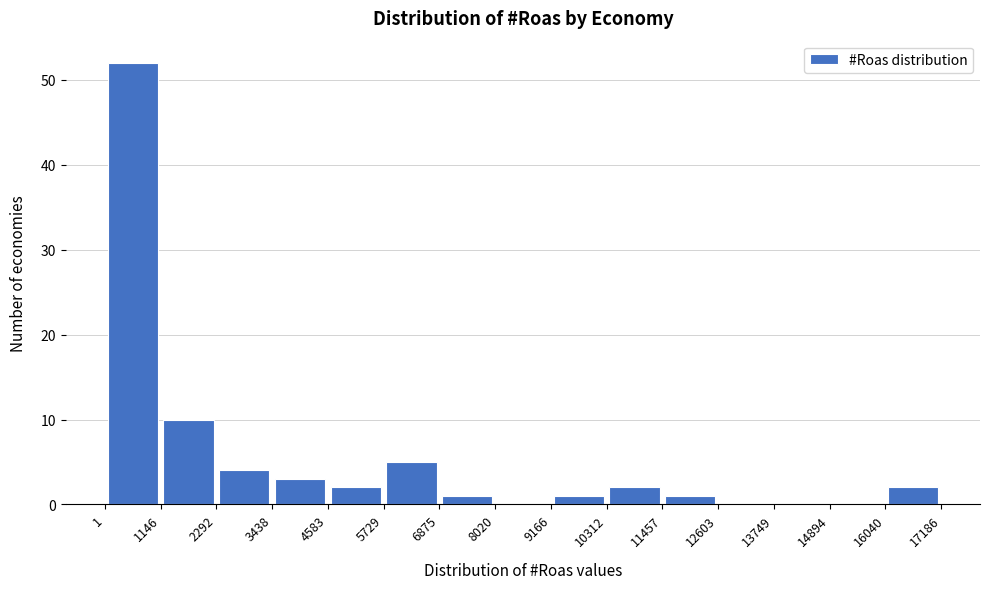

Which range on the x-axis has the tallest bar?

1 to 1146